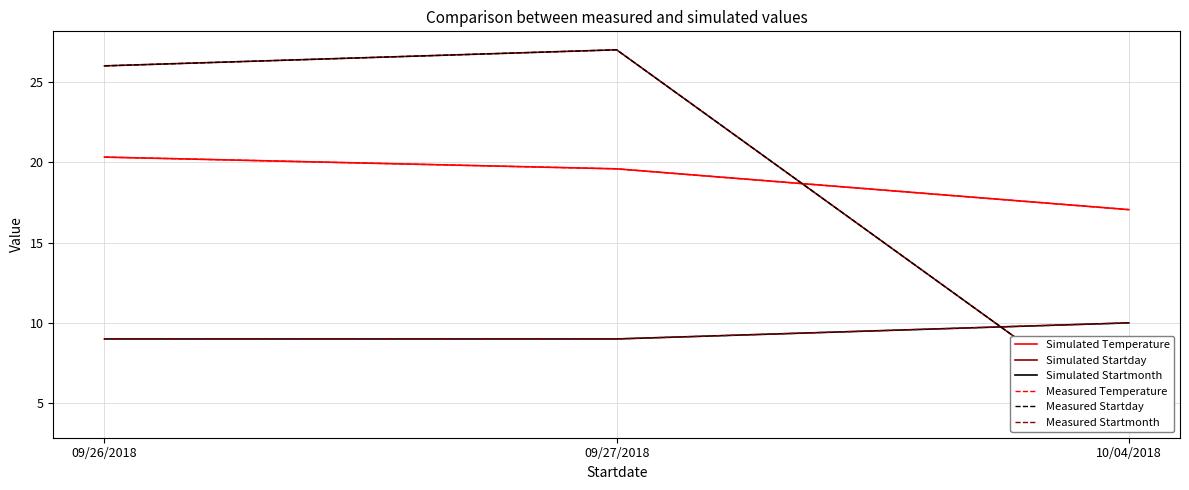

Is the value of Measured Temperature at 10/04/2018 greater than the value of Measured Startday at 09/26/2018?

No